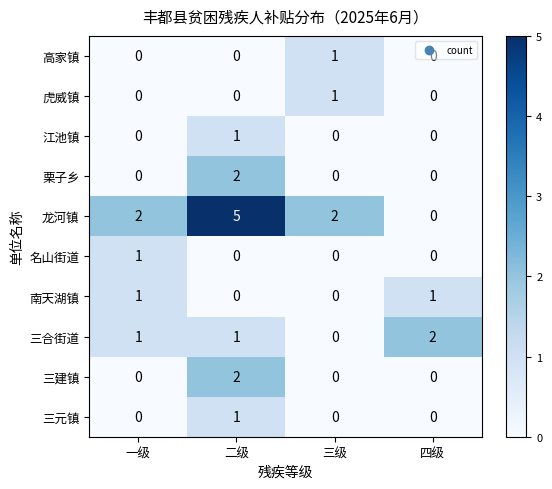

At which category is the sum across all series the highest?

二级